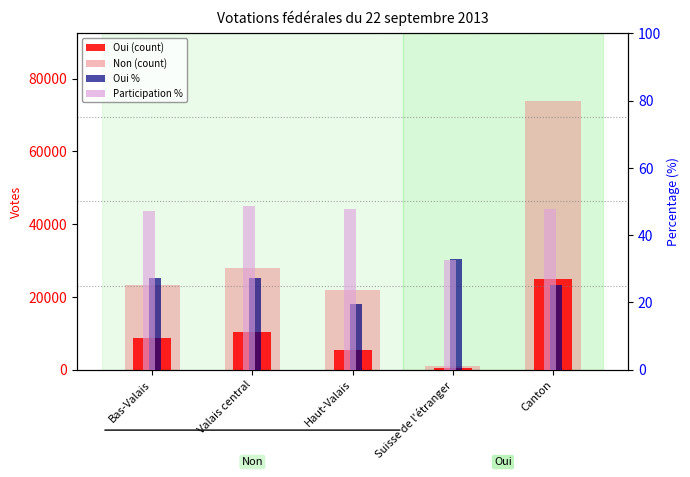

How many bars are there in each group?

4